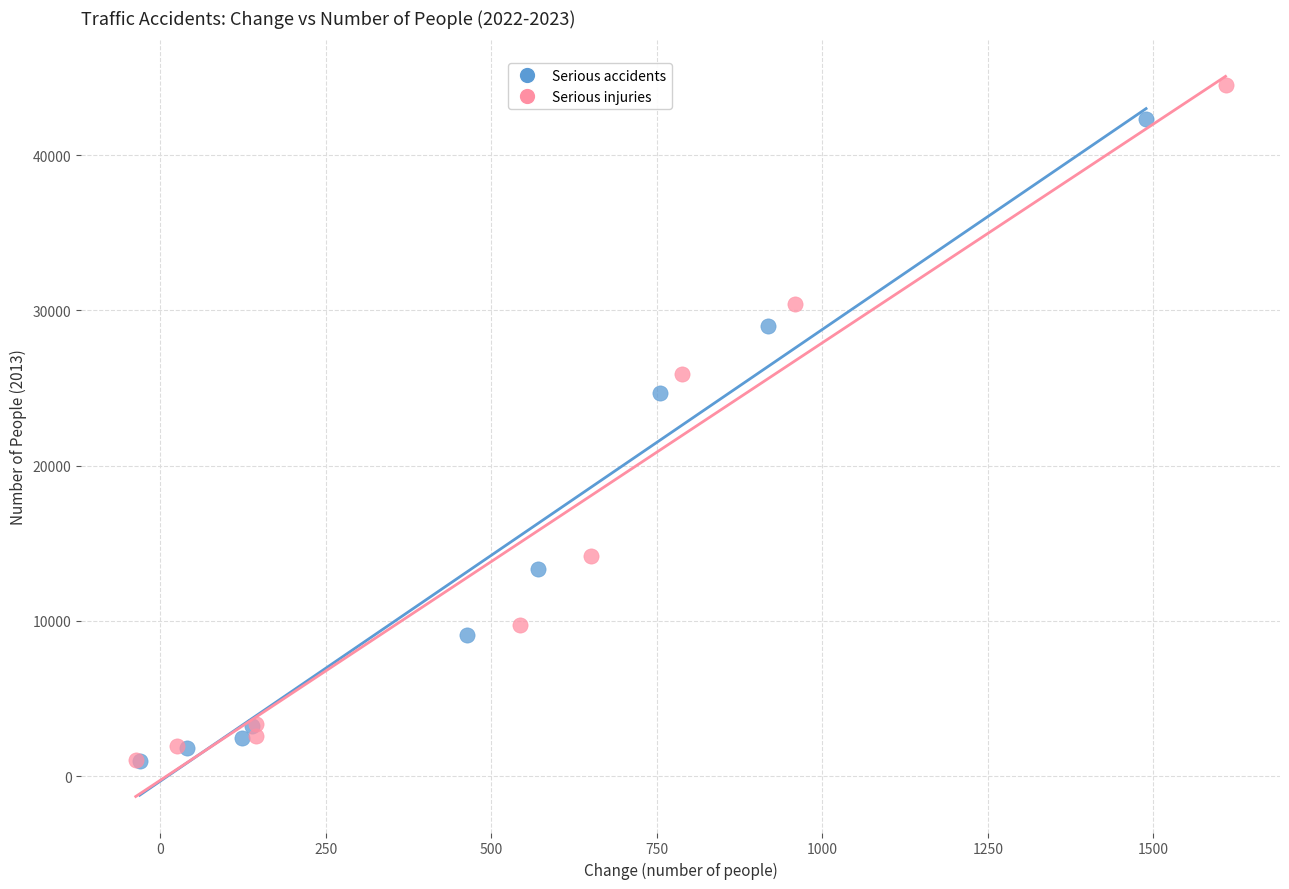

Which series has the largest Y range (max minus min)?

Serious injuries